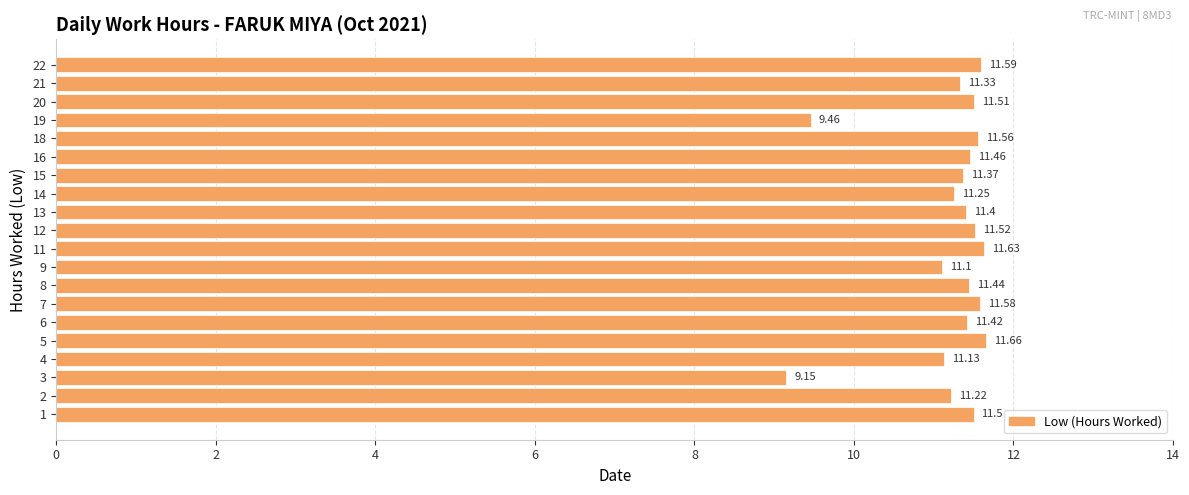

Which label corresponds to the largest value in the chart?

5